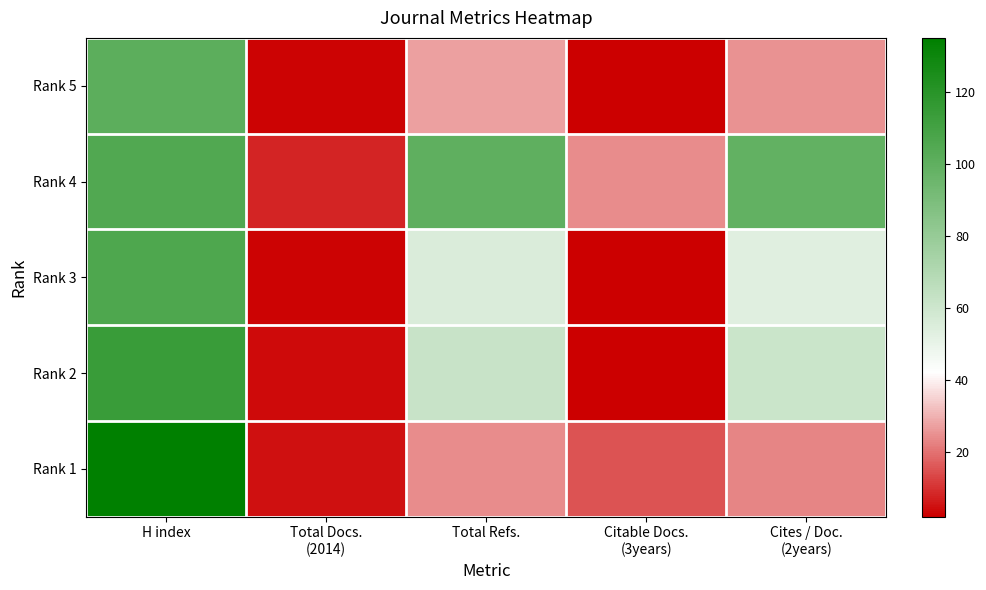

Reading left to right, list all the values displayed in this chart.

Rank 5: H index=101	Total Docs.
(2014)=3	Total Refs.=27	Citable Docs.
(3years)=2	Cites / Doc.
(2years)=25
Rank 4: H index=105	Total Docs.
(2014)=8	Total Refs.=100	Citable Docs.
(3years)=24	Cites / Doc.
(2years)=99
Rank 3: H index=106	Total Docs.
(2014)=3	Total Refs.=55	Citable Docs.
(3years)=2	Cites / Doc.
(2years)=53
Rank 2: H index=114	Total Docs.
(2014)=4	Total Refs.=62	Citable Docs.
(3years)=2	Cites / Doc.
(2years)=61
Rank 1: H index=135	Total Docs.
(2014)=5	Total Refs.=24	Citable Docs.
(3years)=15	Cites / Doc.
(2years)=23